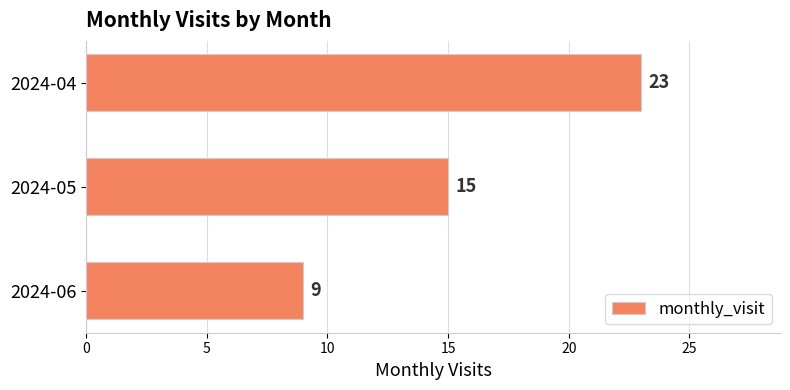

What value does the data have at 2024-06, to the nearest 10?

10